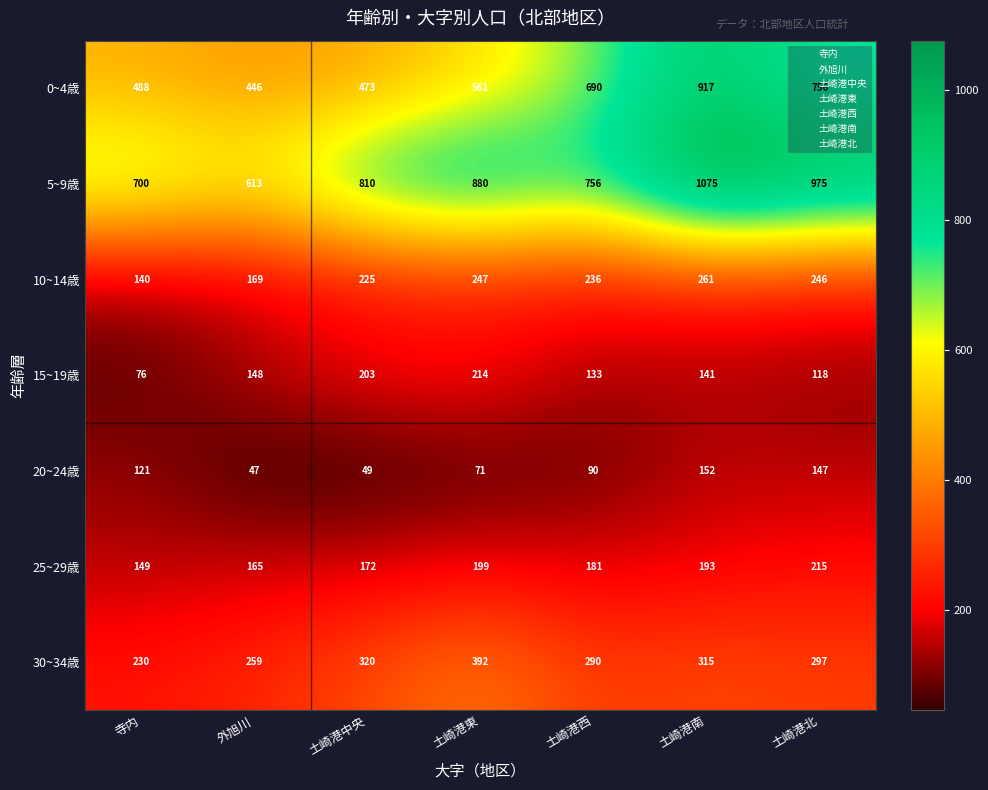

How many series are shown in this chart?

7